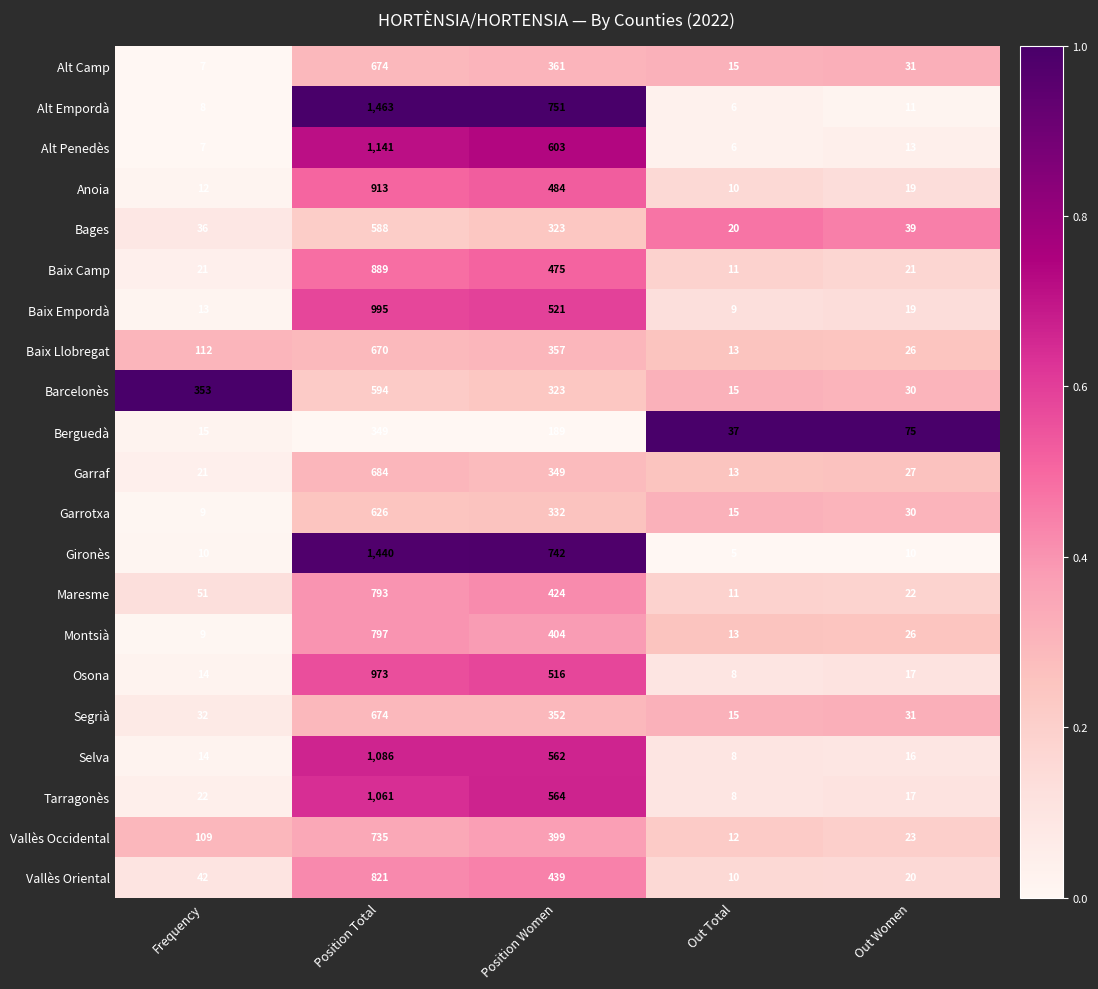

Is it true that Vallès Occidental equals 12 at Out Total?

True